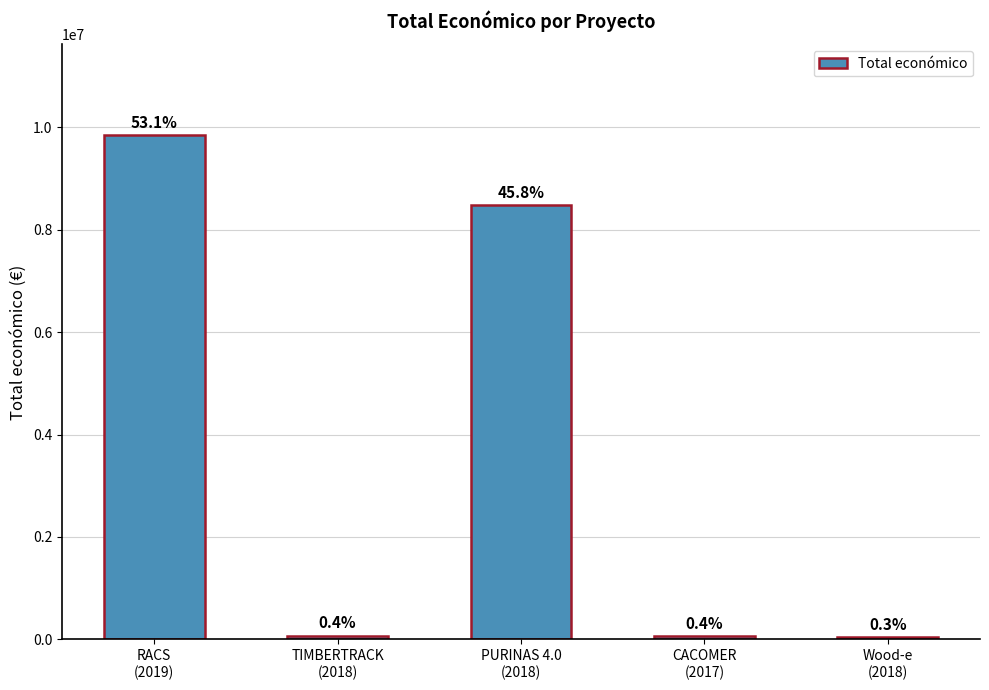

What is the value of the 5th bar from the left?

49750